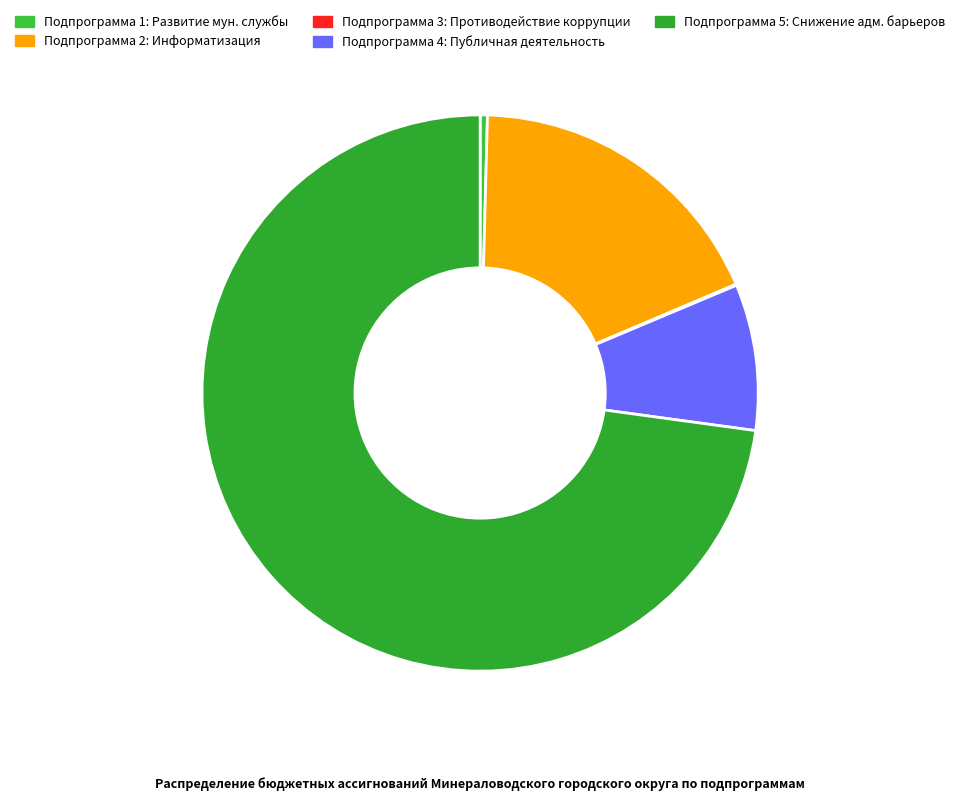

How many segments does this pie chart have?

5